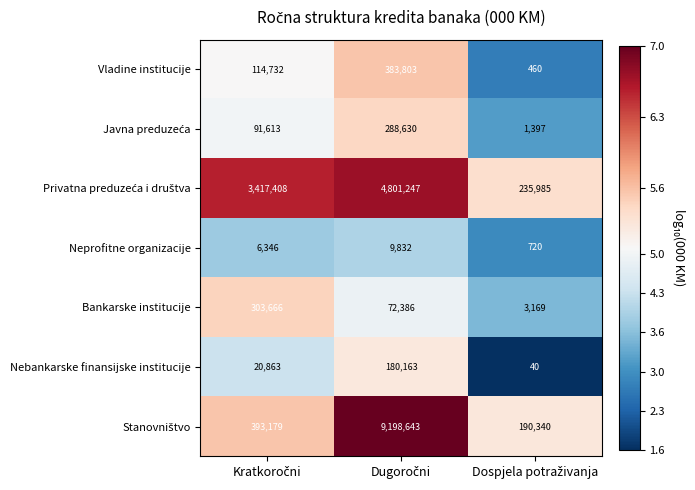

What is the difference between the maximum and minimum values in the Neprofitne organizacije series?

9112